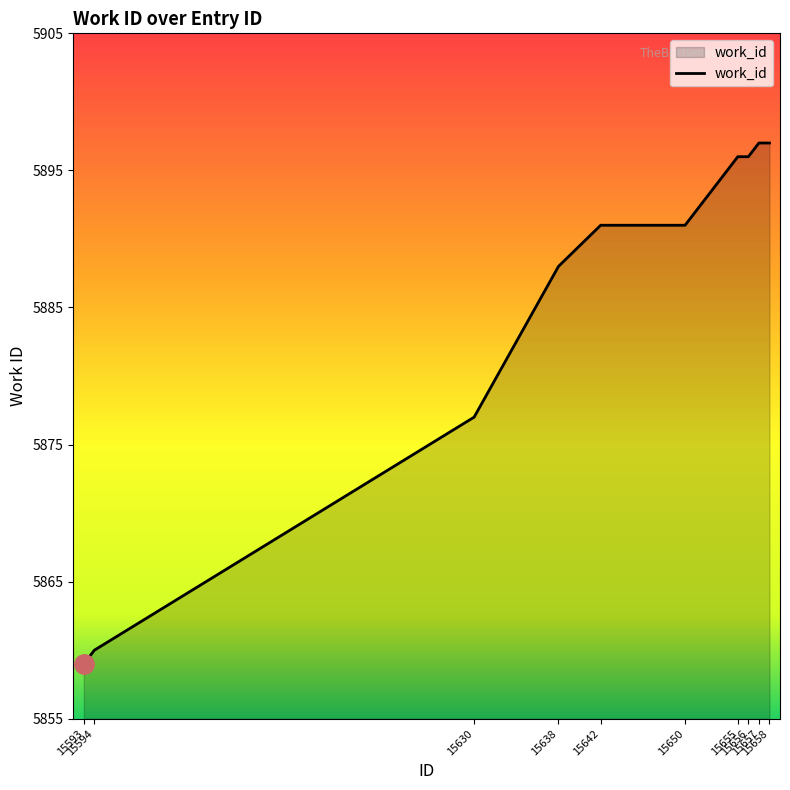

What is the greatest value displayed?

5897